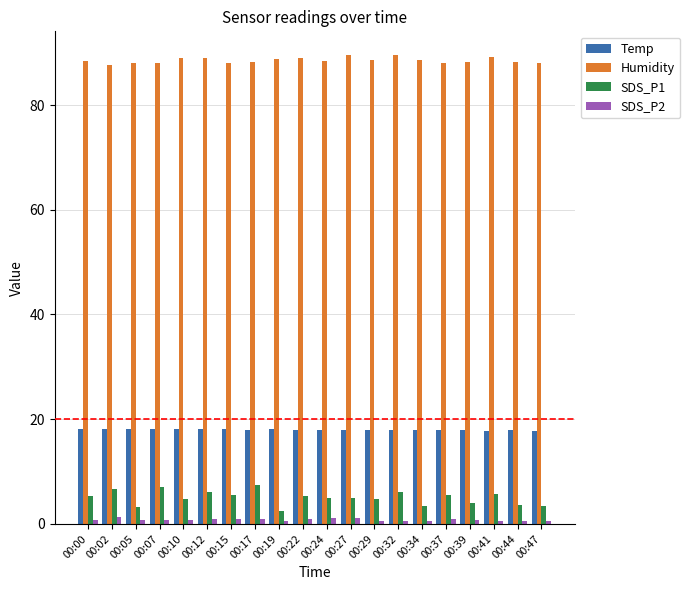

Count the number of categories in the chart.

20